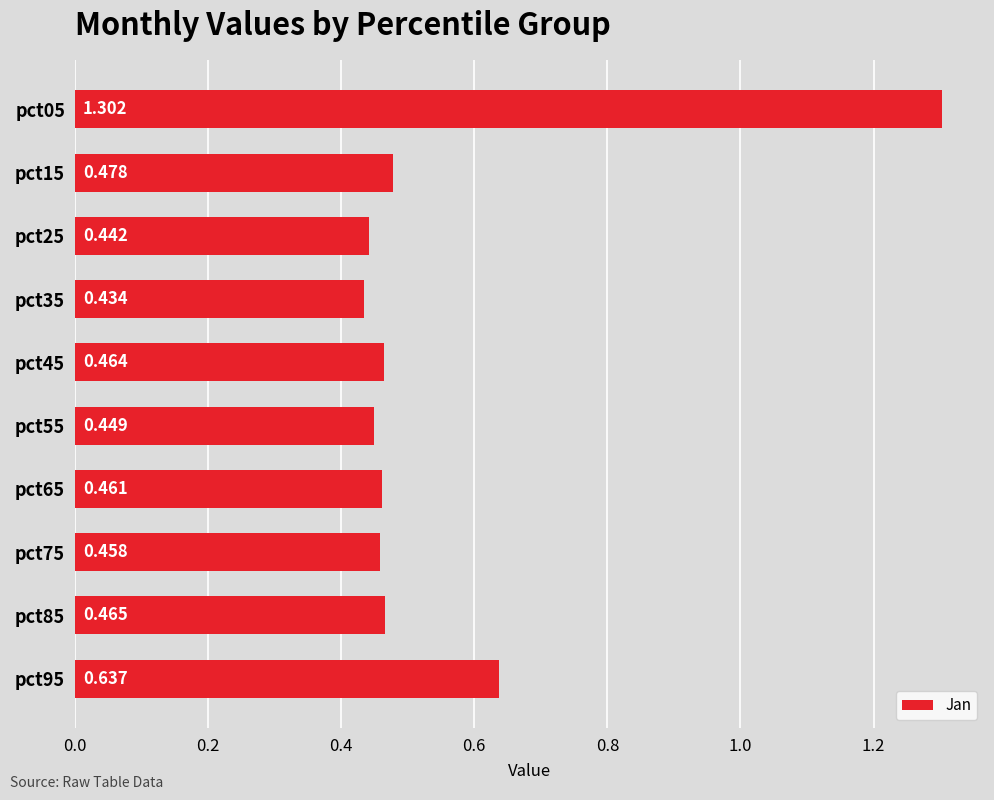

Does the chart contain any negative values?

No